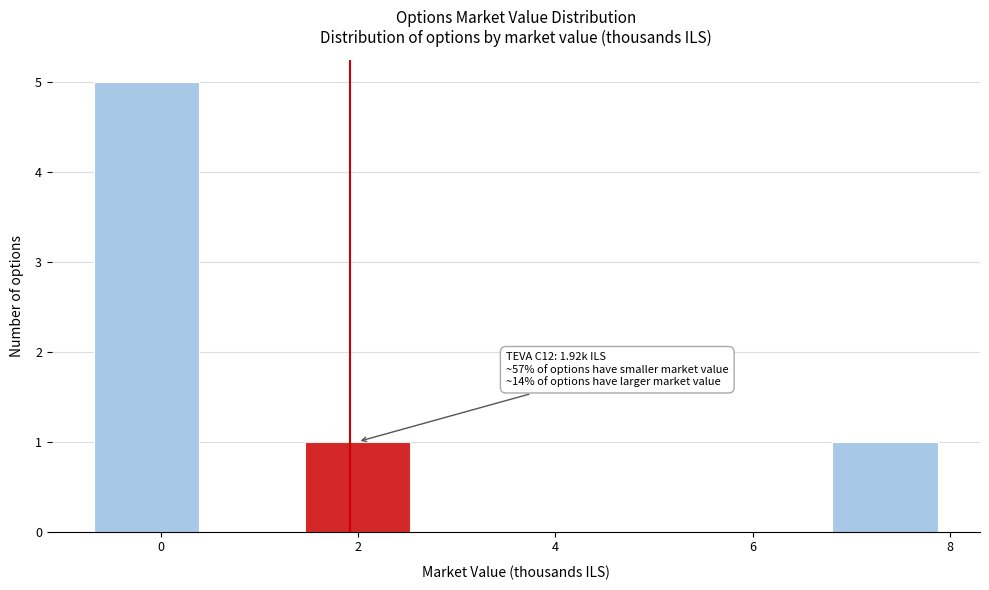

Over which range of the x-axis is the bar tallest?

-0.6 to 0.4